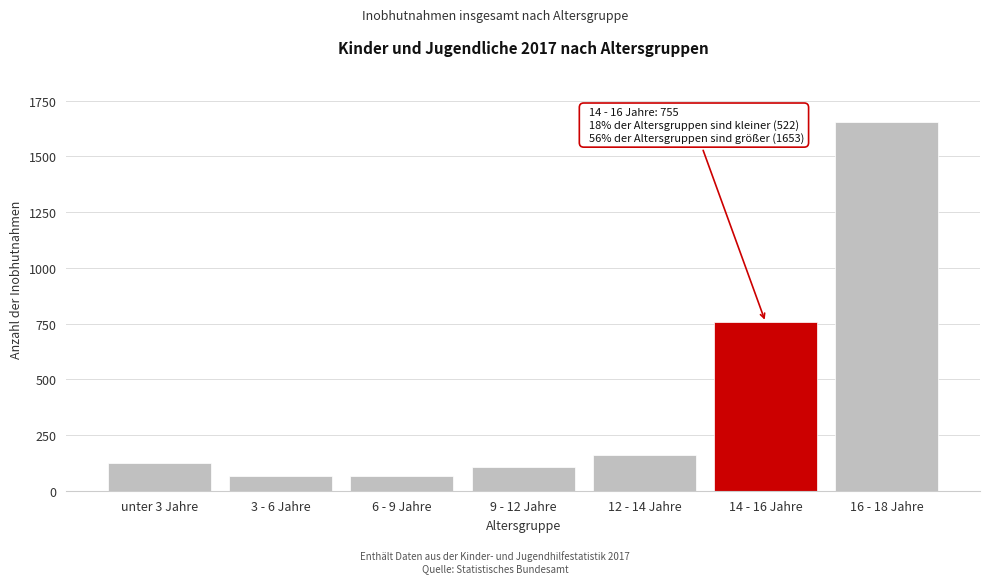

Reading right to left, transcribe all the data shown in this chart.

1653	755	161	106	65	65	125